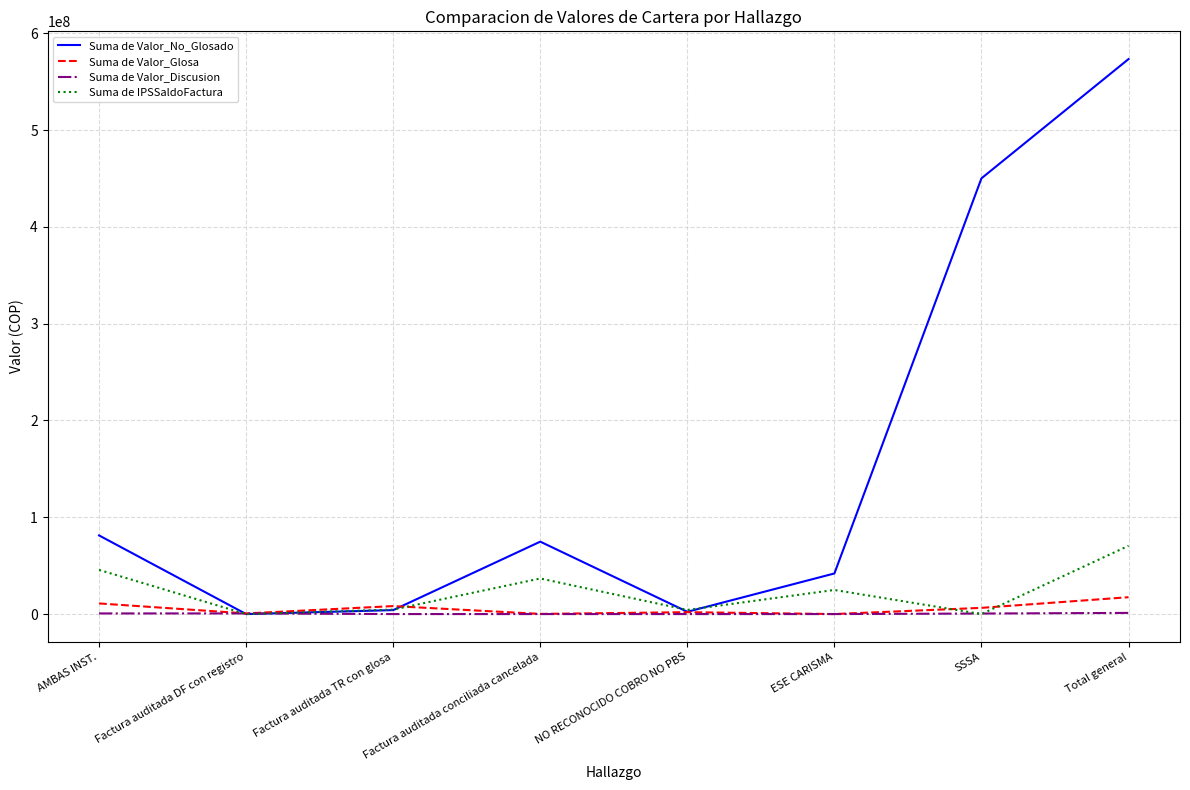

Is it true that Suma de Valor_No_Glosado equals 45438537 at Factura auditada conciliada cancelada?

False